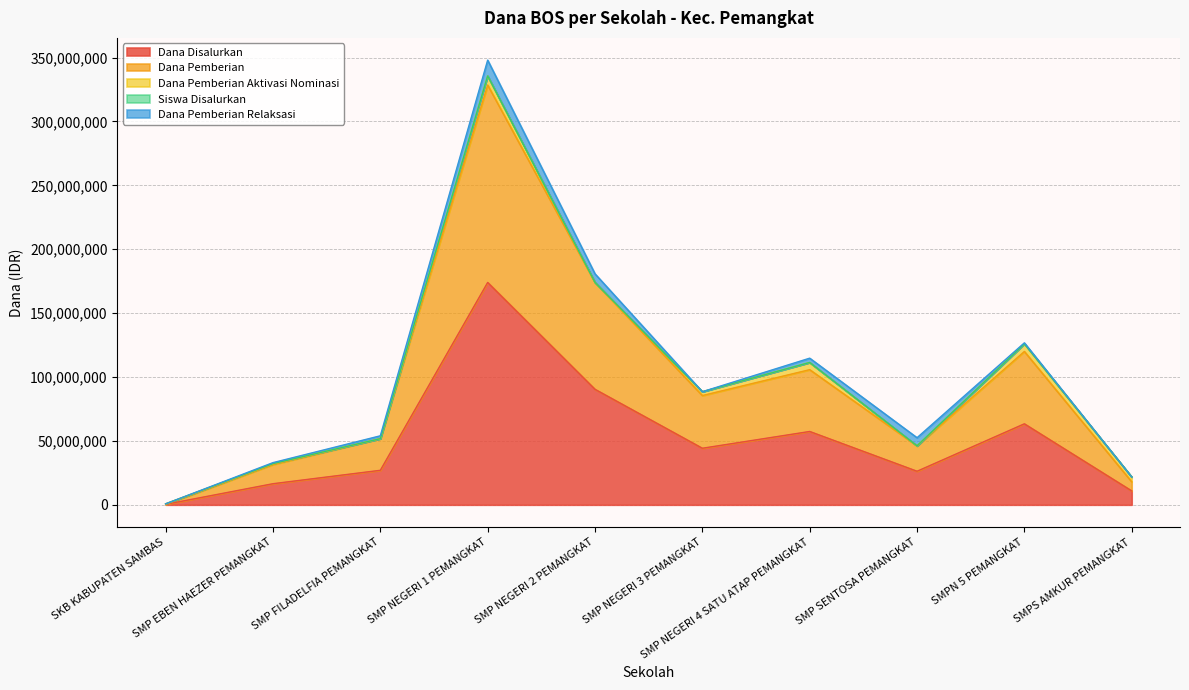

What is the sum of all Dana Disalurkan values?

510375000